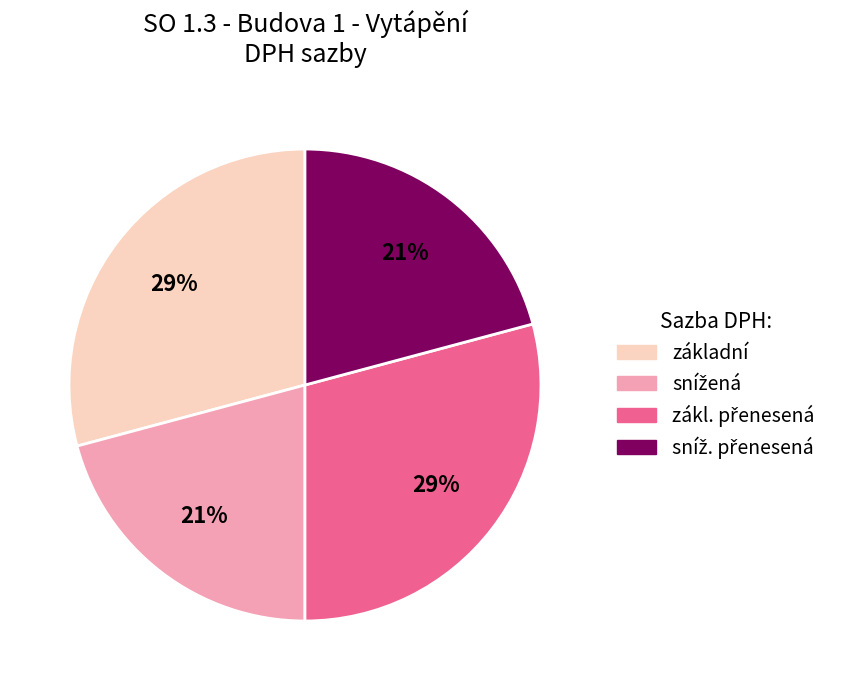

True or false: základní accounts for 29% of the total.

True